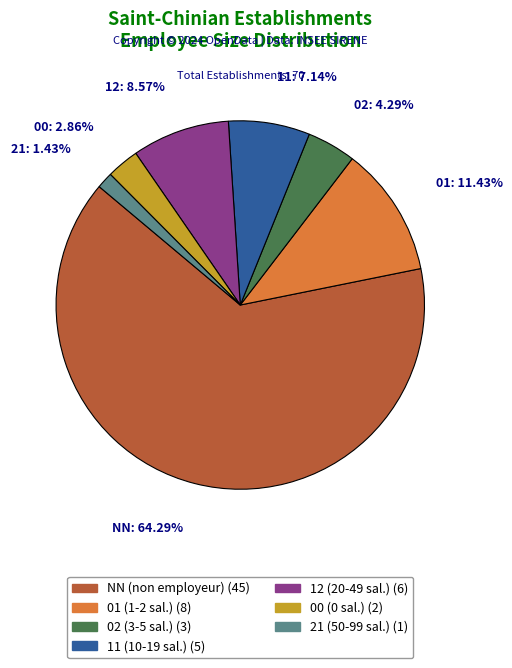

Rank the categories by value from lowest to highest.

21, 00, 02, 11, 12, 01, NN